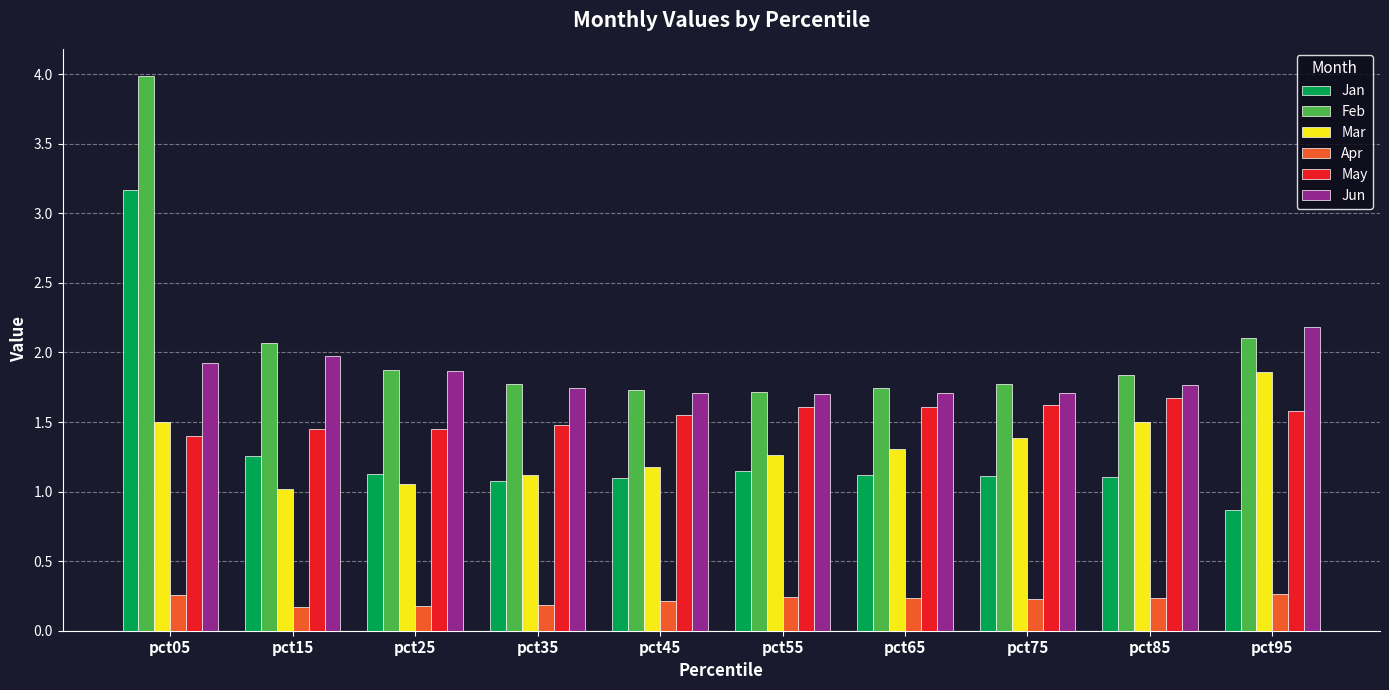

What is the total value across all series at pct15?

7.9